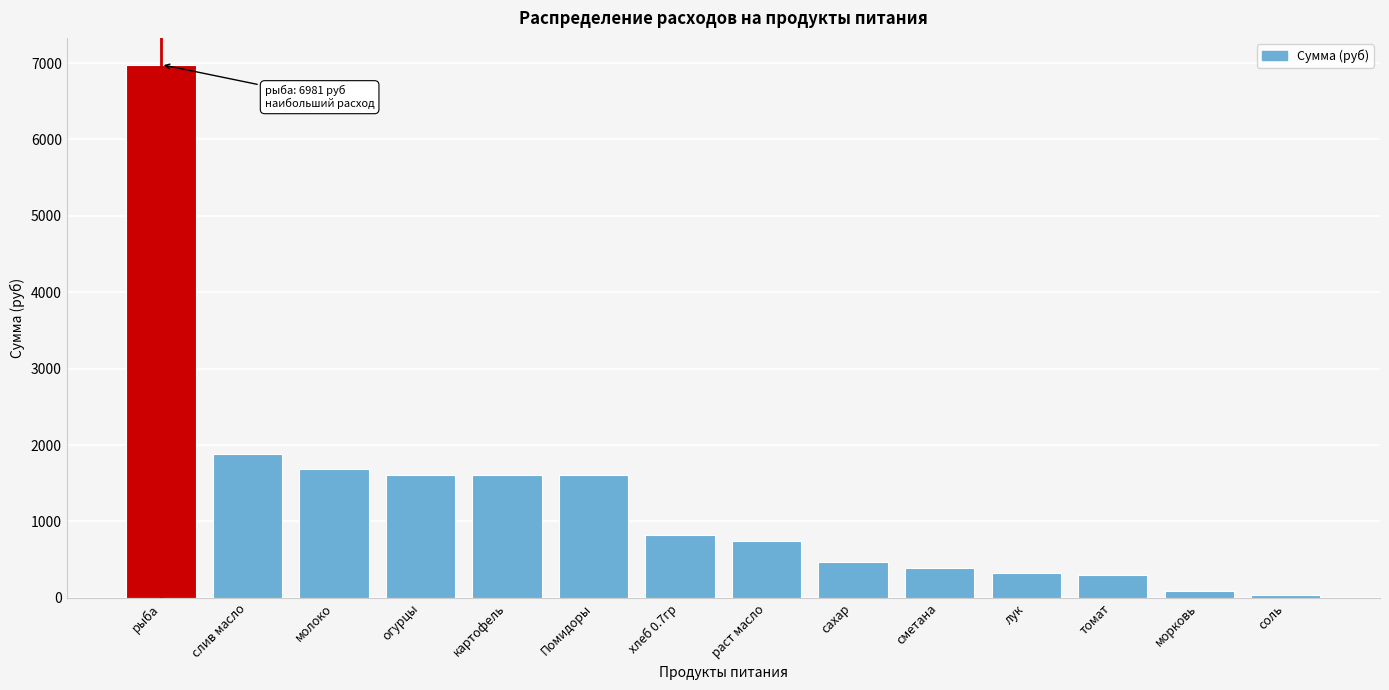

What is the difference between the maximum and second lowest values?

6891.5